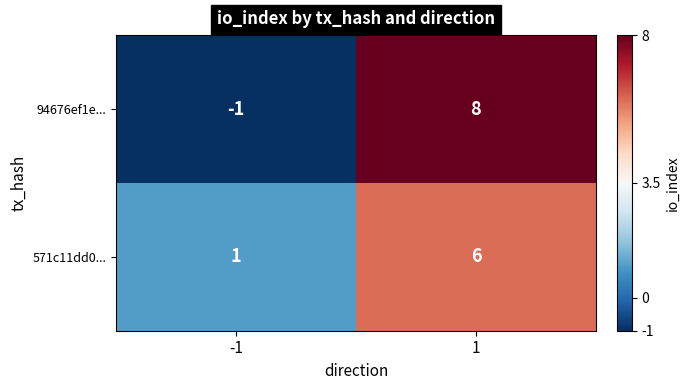

Which series has the widest spread of values?

94676ef1e...